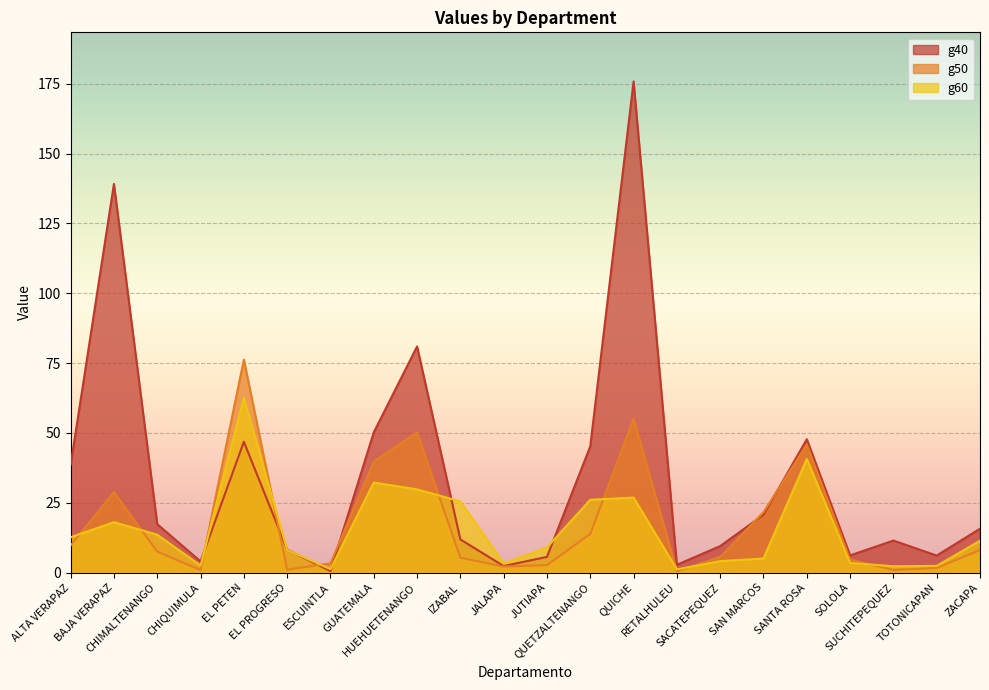

Rank the series by their maximum value, from highest to lowest.

g40, g50, g60